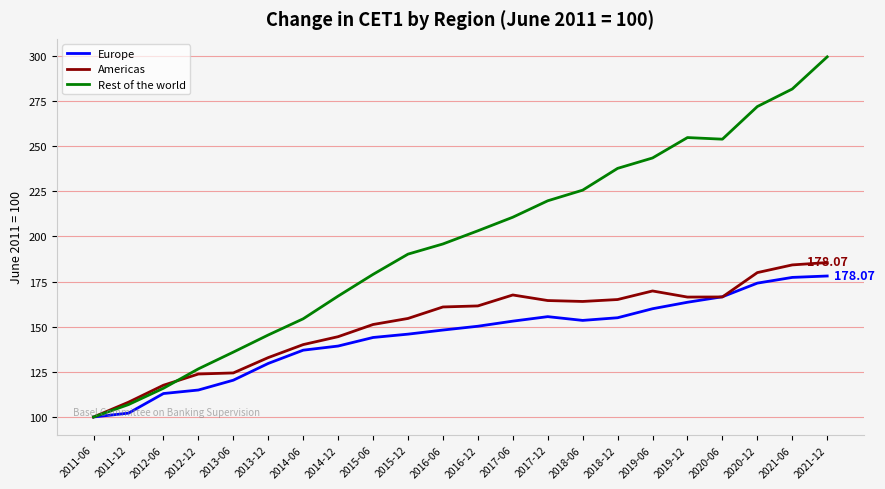

Which series has the largest range (max minus min)?

Rest of the world